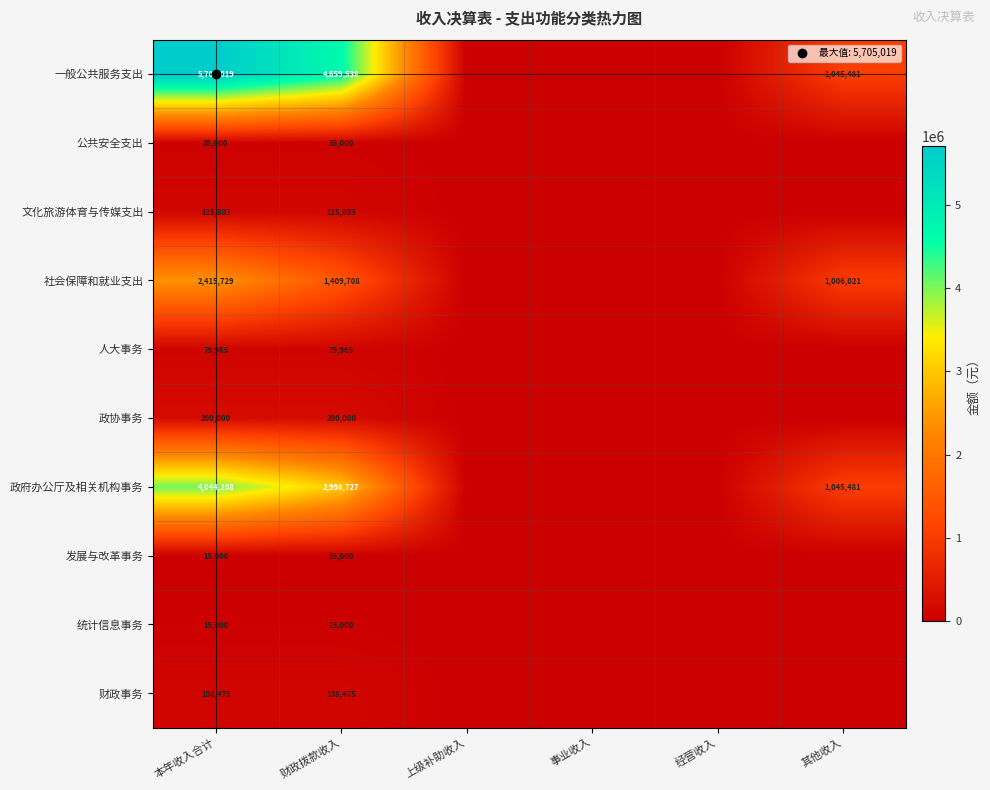

True or false: 社会保障和就业支出 has a value of 1409707.8 at 财政拨款收入.

True